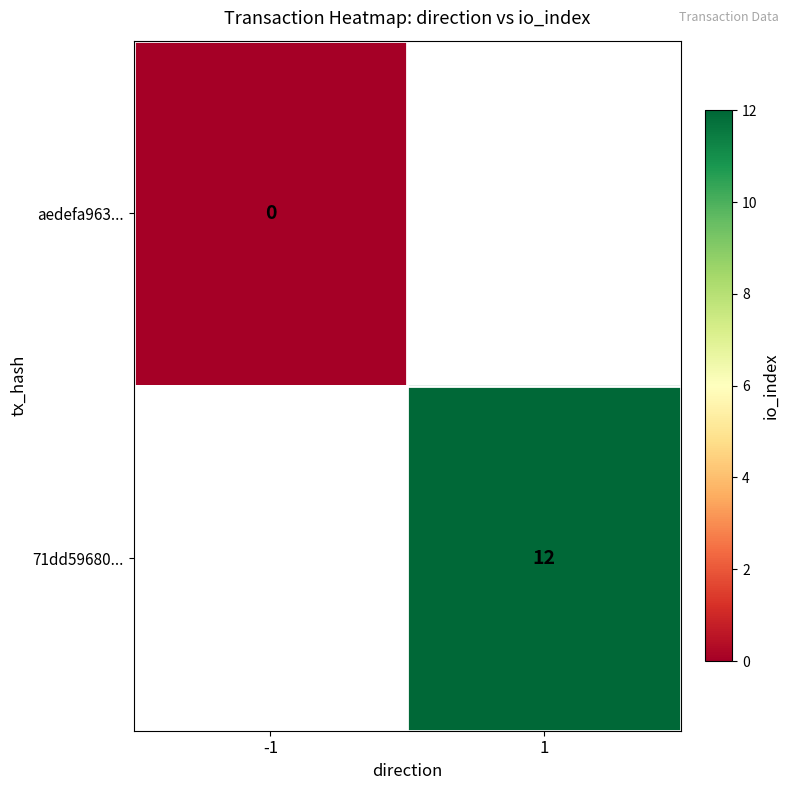

Is the value of aedefa963... at -1 greater than the value of 71dd59680... at 1?

No